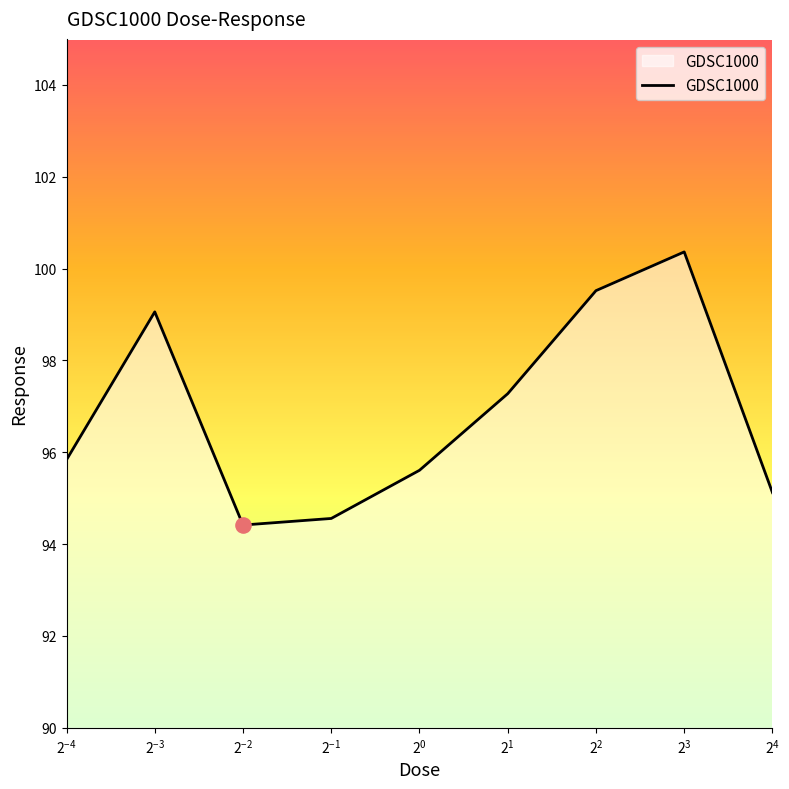

What is the minimum value shown in the chart?

94.4